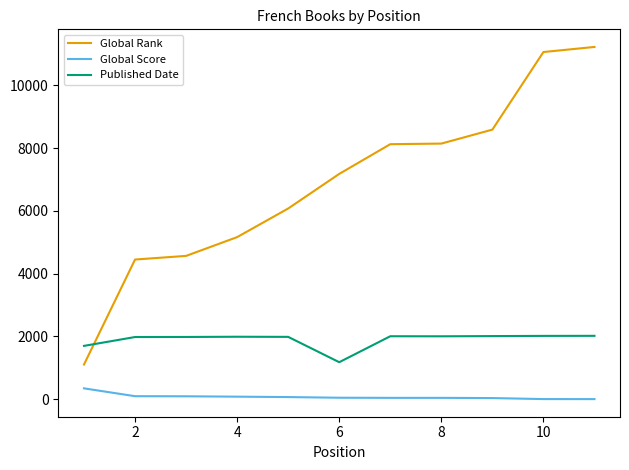

How many values in the Published Date series are below 1988?

5